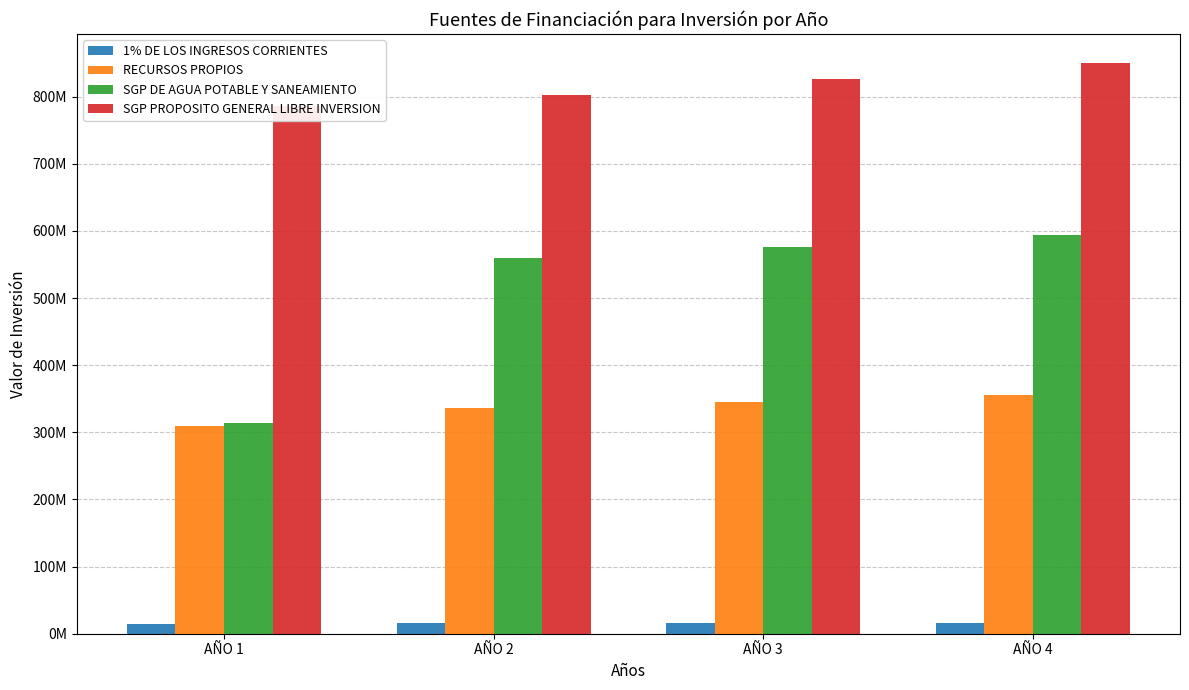

What is the sum of all 1% DE LOS INGRESOS CORRIENTES values?

62580588